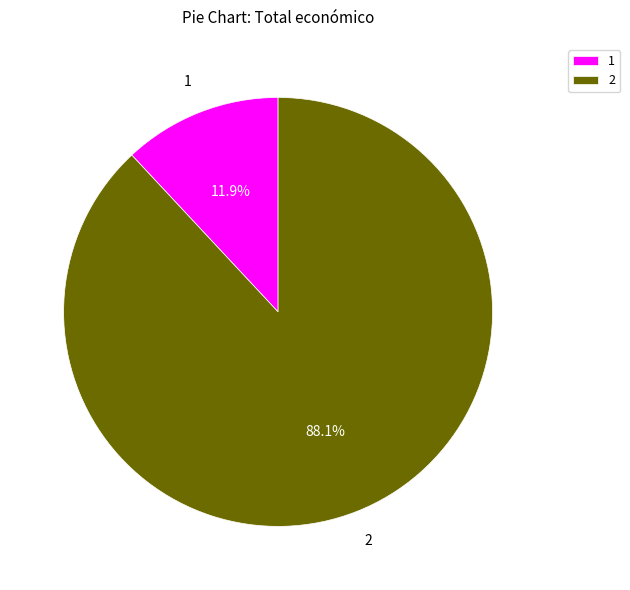

Approximately how many times larger is the value at 2 compared to 1?

7.4